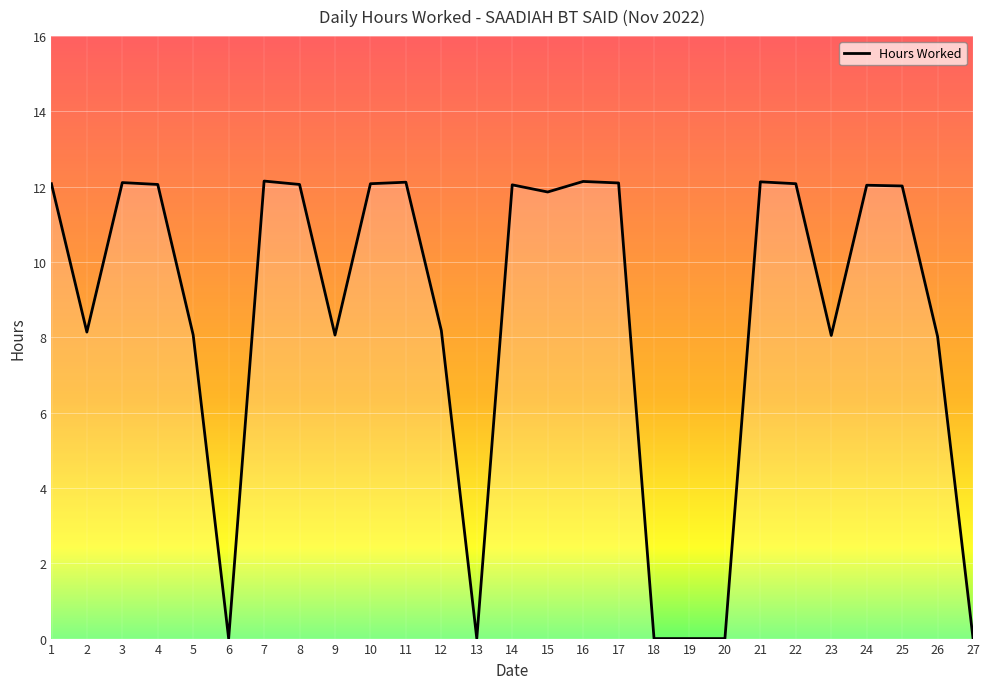

What is the maximum value shown in the chart?

12.2